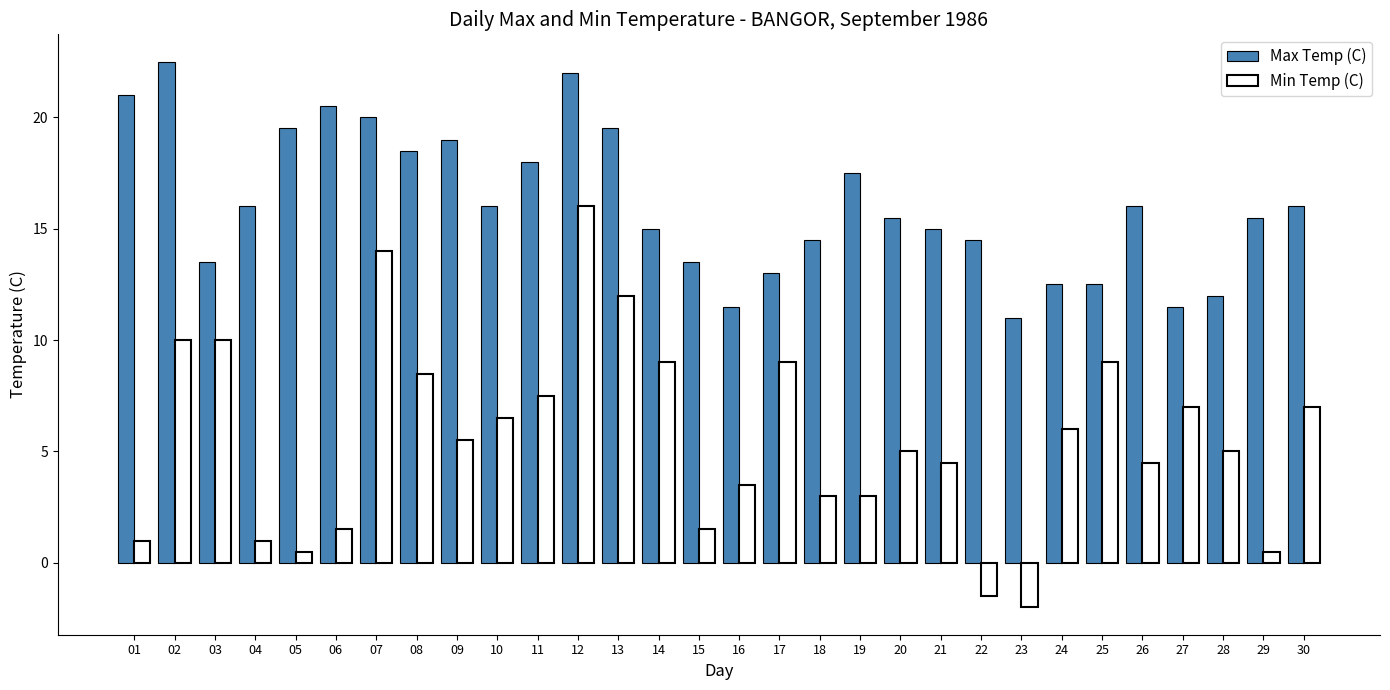

What is the value of the Min Temp (C) bar at the 2nd from the left?

10.0